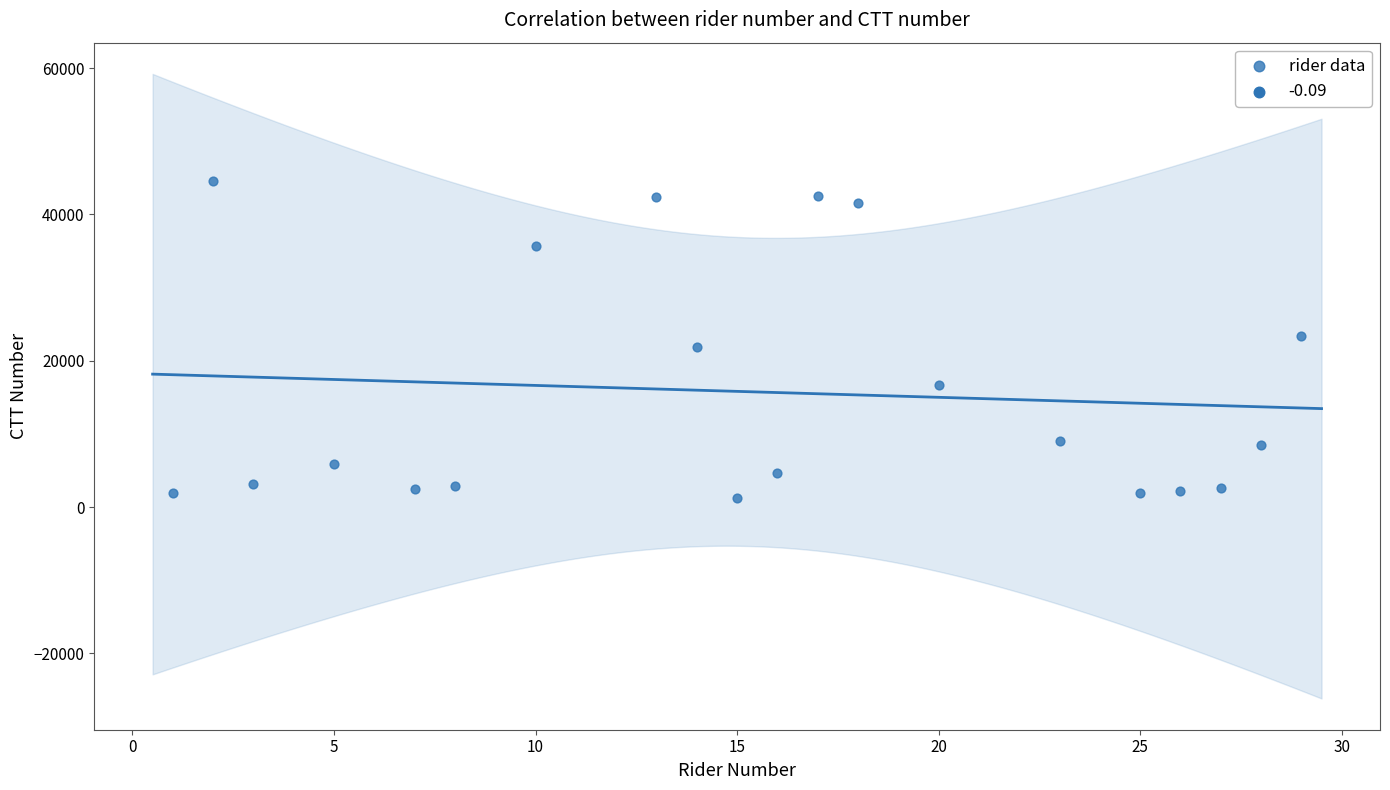

What is the range of X values (max minus min)?

28